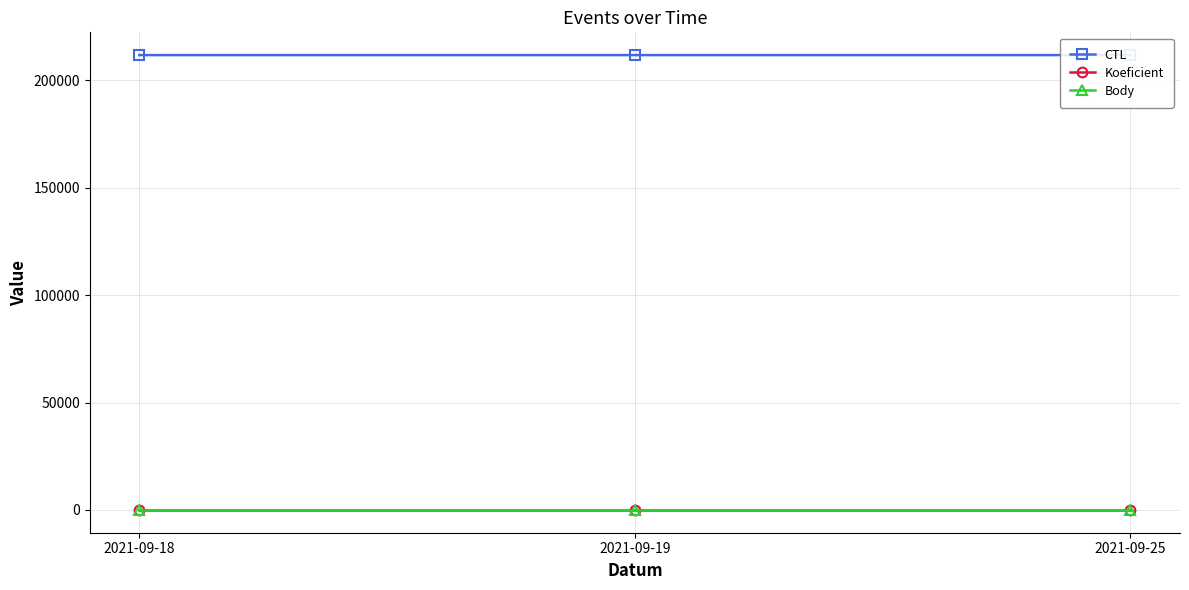

At 2021-09-25, list the series in order from largest to smallest.

CTL, Koeficient, Body